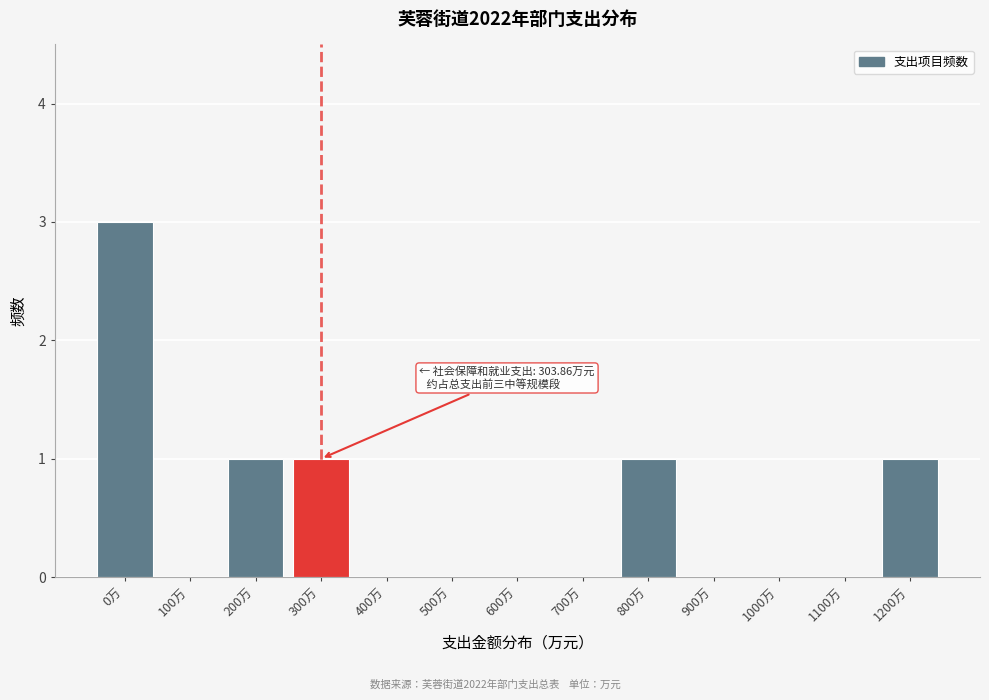

Reading left to right, extract all data points from this chart.

0万=3	100万=0	200万=1	300万=1	400万=0	500万=0	600万=0	700万=0	800万=1	900万=0	1000万=0	1100万=0	1200万=1